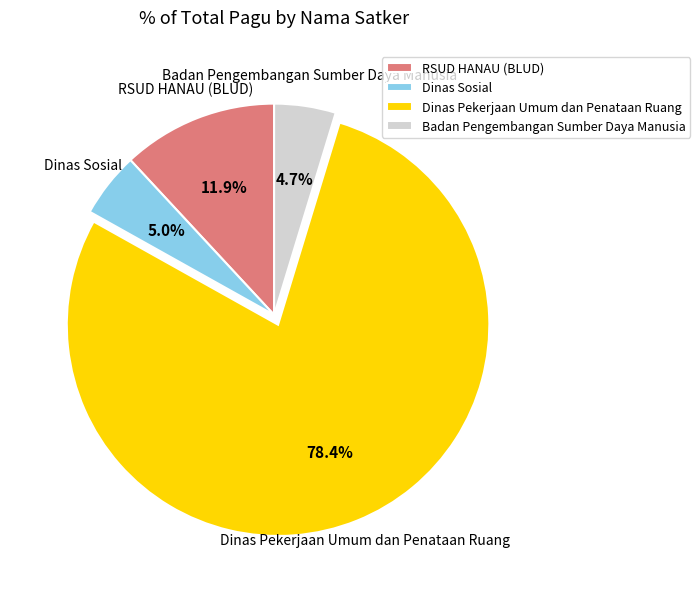

What is the largest slice in the pie chart?

Dinas Pekerjaan Umum dan Penataan Ruang